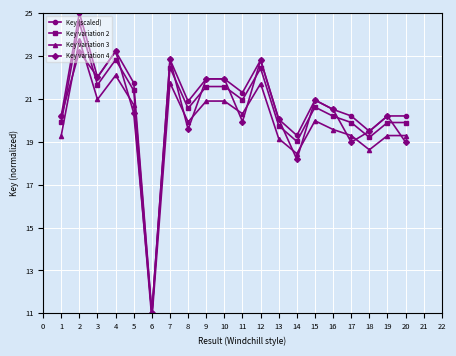

What is the minimum value for Key variation 2?

11.0